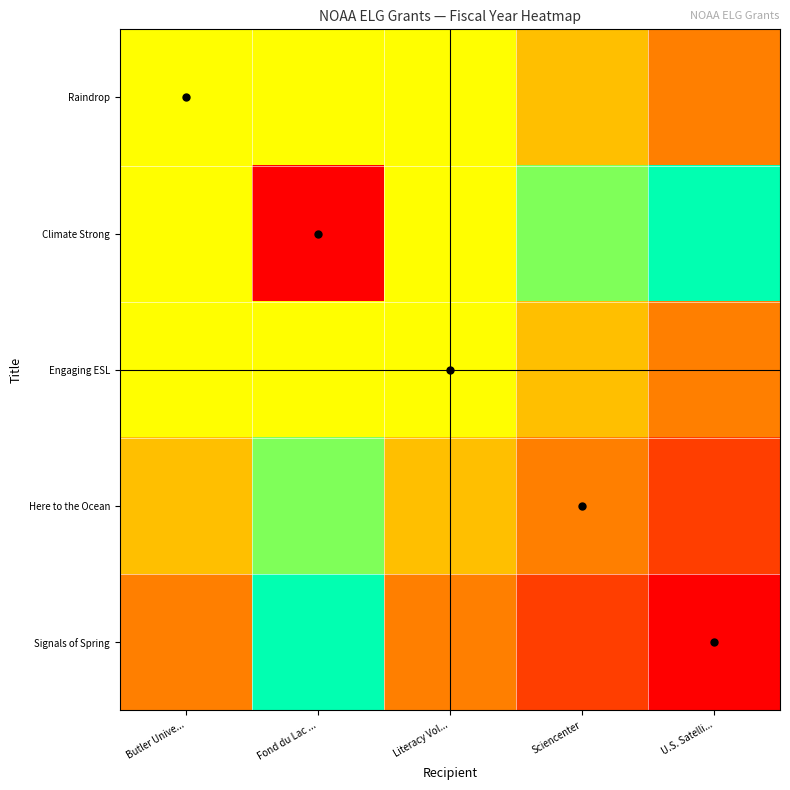

Reading left to right, list all the values displayed in this chart.

Raindrop: Butler Unive...=2010	Fond du Lac ...=2014	Literacy Vol...=2010	Sciencenter=2009	U.S. Satelli...=2008
Climate Strong: Butler Unive...=2014	Fond du Lac ...=2018	Literacy Vol...=2014	Sciencenter=2013	U.S. Satelli...=2012
Engaging ESL: Butler Unive...=2010	Fond du Lac ...=2014	Literacy Vol...=2010	Sciencenter=2009	U.S. Satelli...=2008
Here to the Ocean: Butler Unive...=2009	Fond du Lac ...=2013	Literacy Vol...=2009	Sciencenter=2008	U.S. Satelli...=2007
Signals of Spring: Butler Unive...=2008	Fond du Lac ...=2012	Literacy Vol...=2008	Sciencenter=2007	U.S. Satelli...=2006